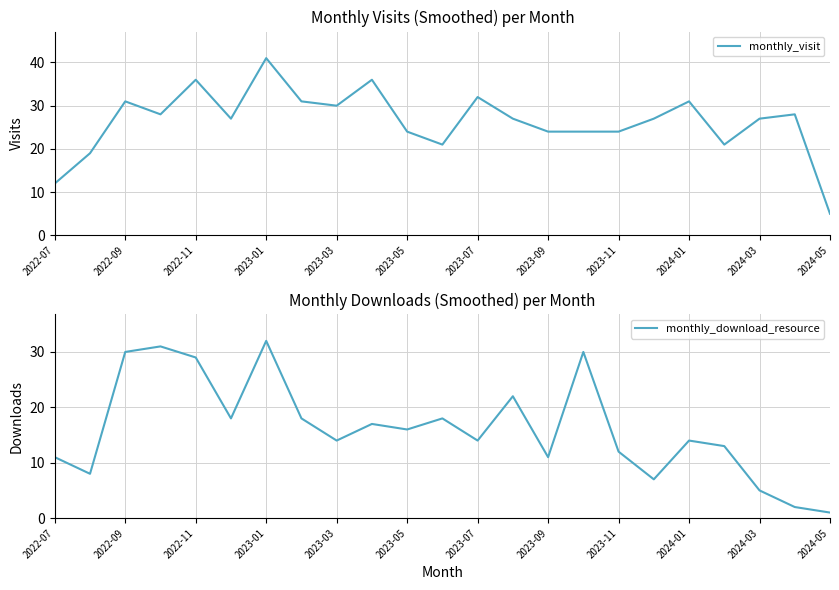

How many distinct data groups are displayed?

2